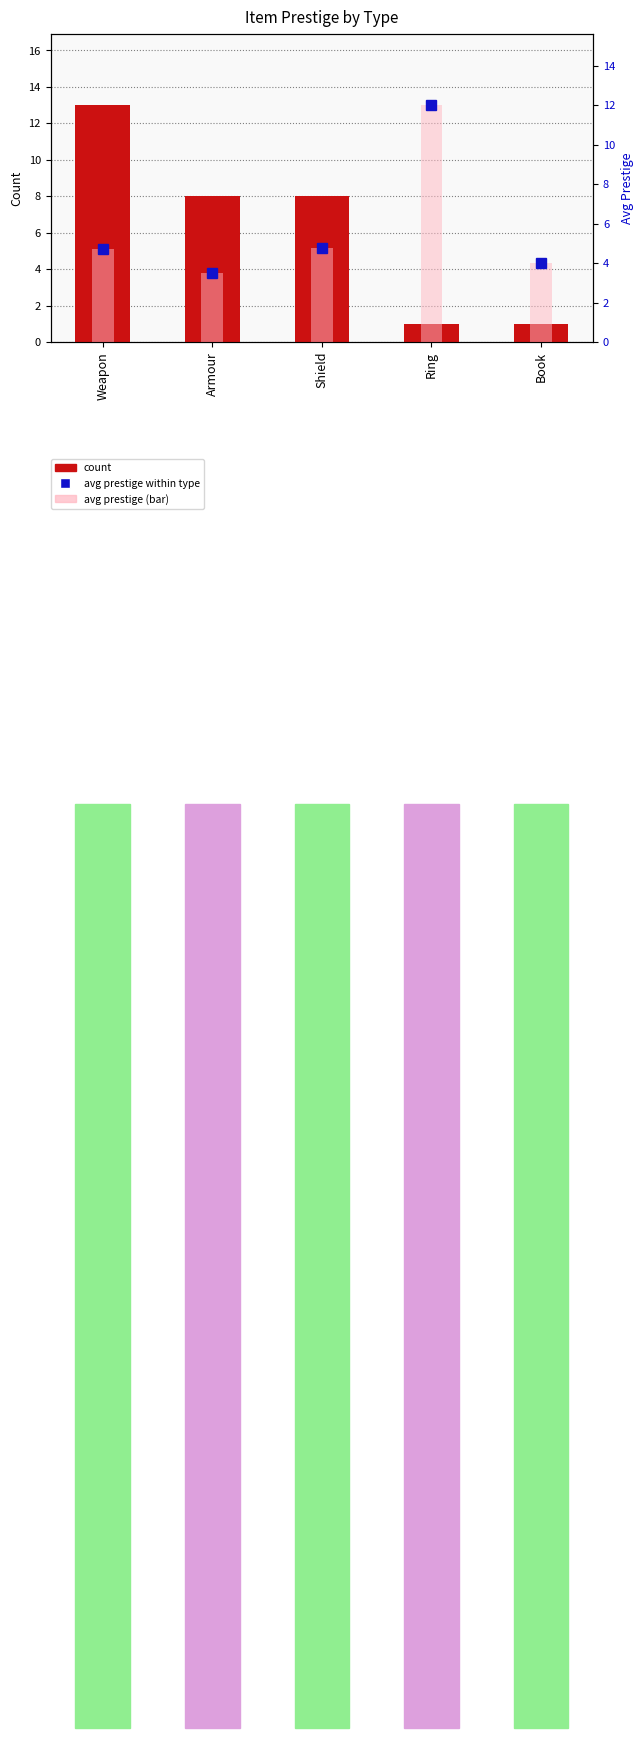

What is the average value of the avg prestige within type series?

5.8